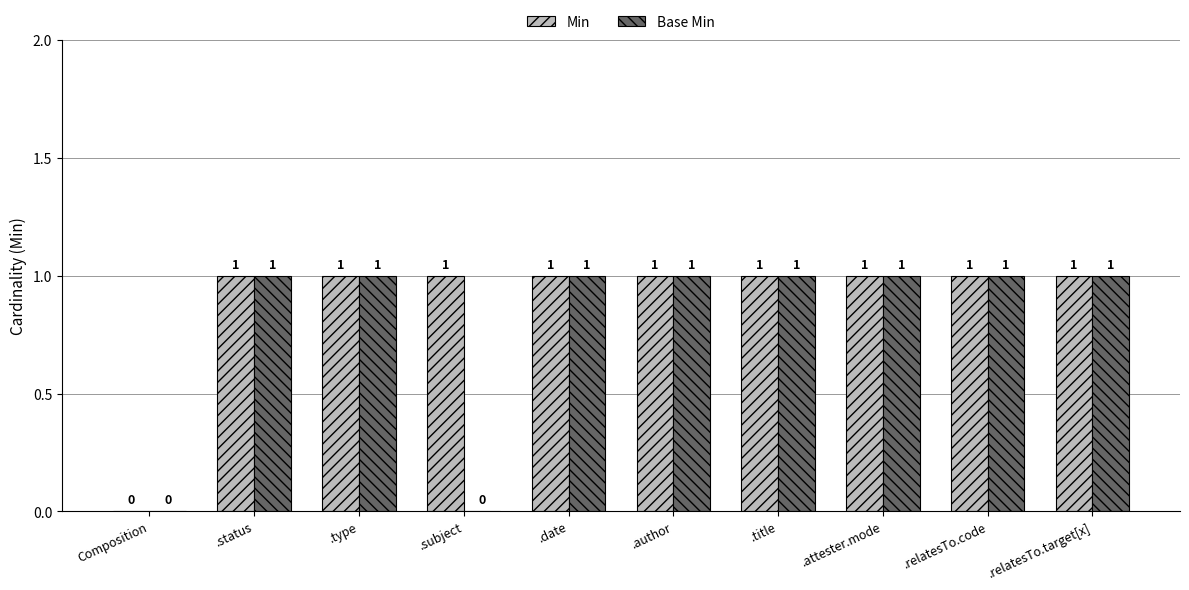

Which series has the largest total across all categories?

Min